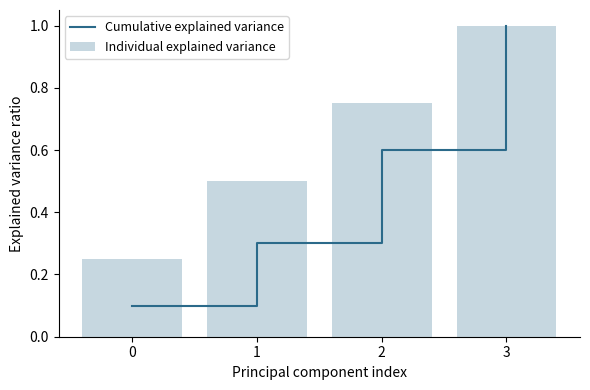

The value of Cumulative explained variance at 1 is 0.3. True or false?

True